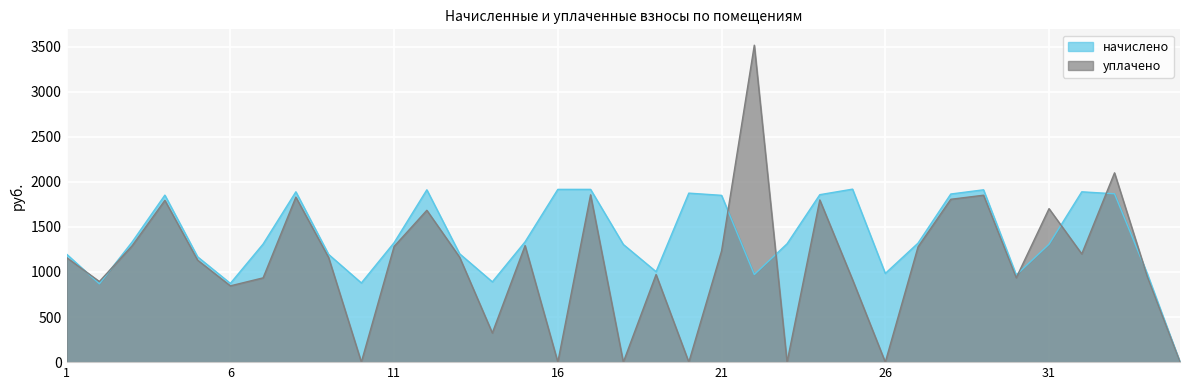

Is it true that начислено equals 1861.2 at 13?

False